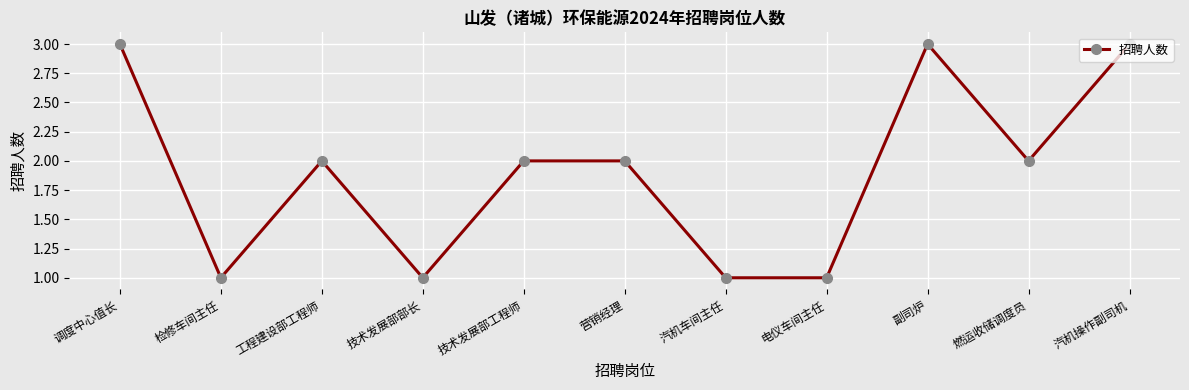

What is the value of the 7th point from the left?

1